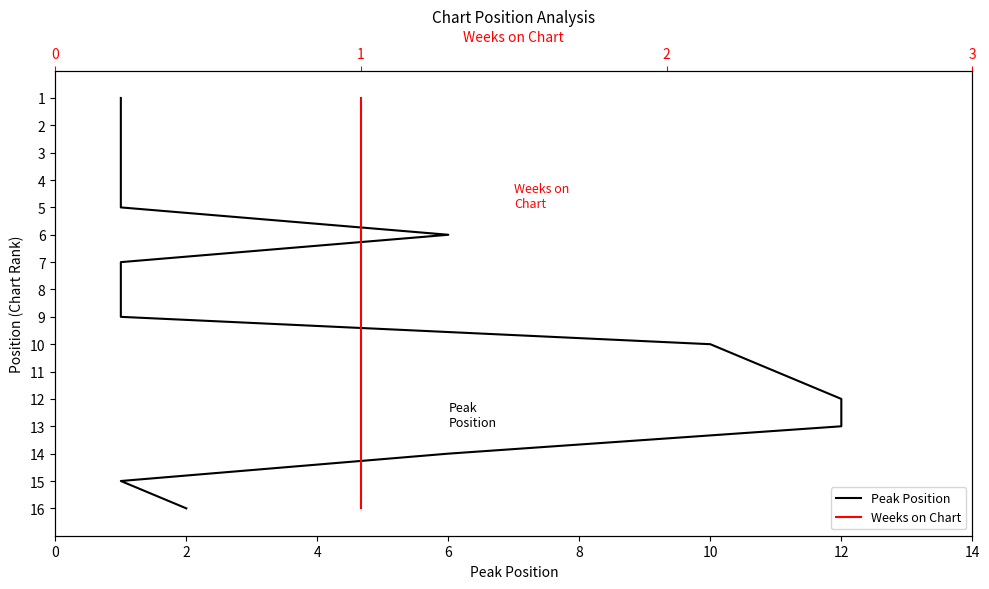

How many series are shown in this chart?

2